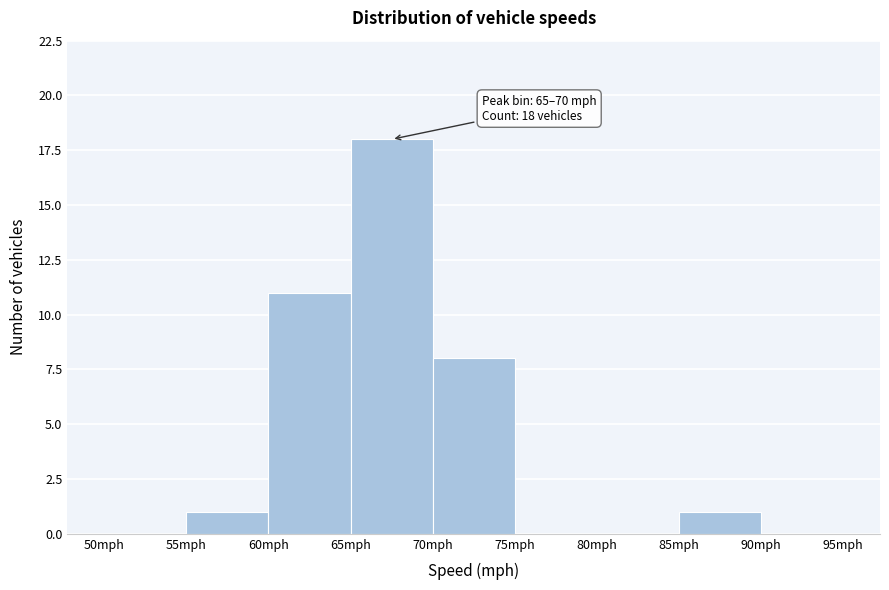

Over which range of the x-axis is the bar tallest?

65 to 70